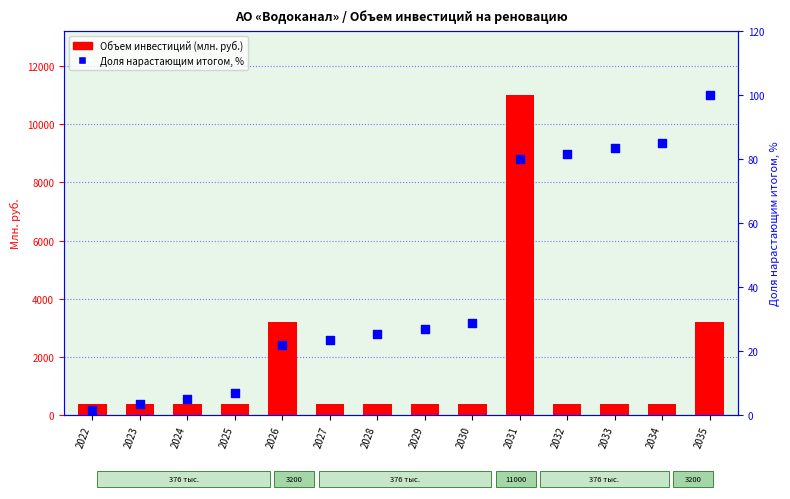

At which category is the sum across all series the highest?

2031